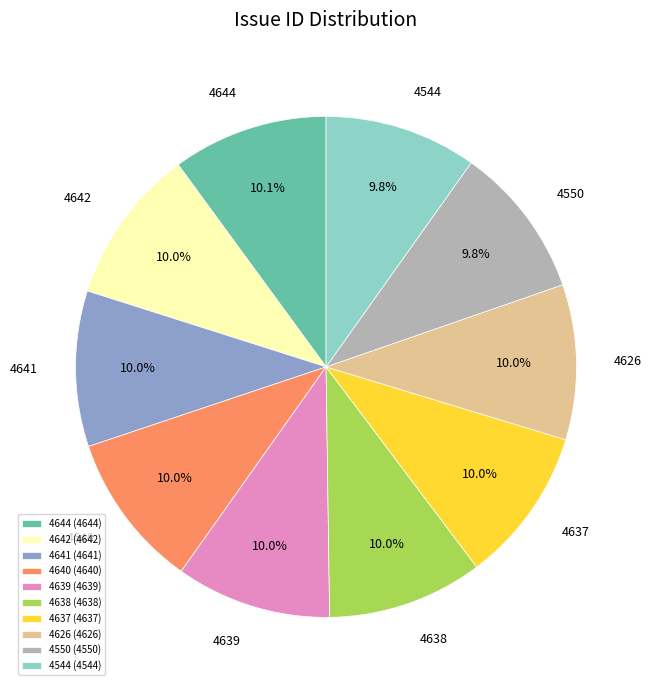

Is 4642 the majority of the pie?

No